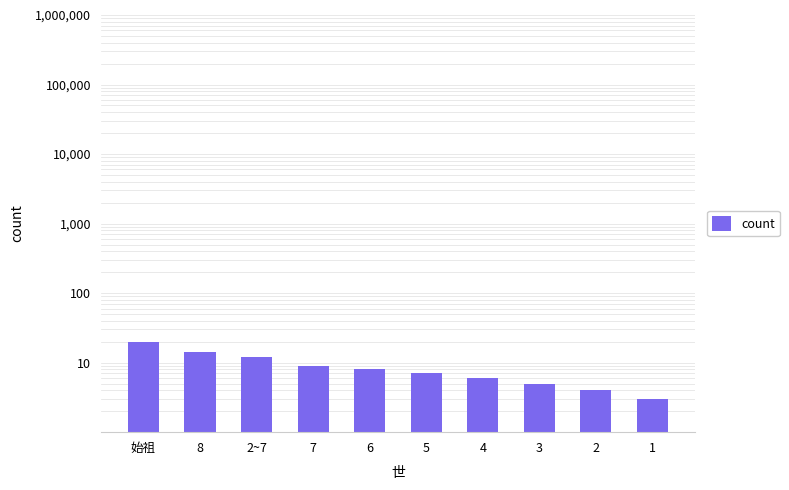

How many bars are there in total?

10